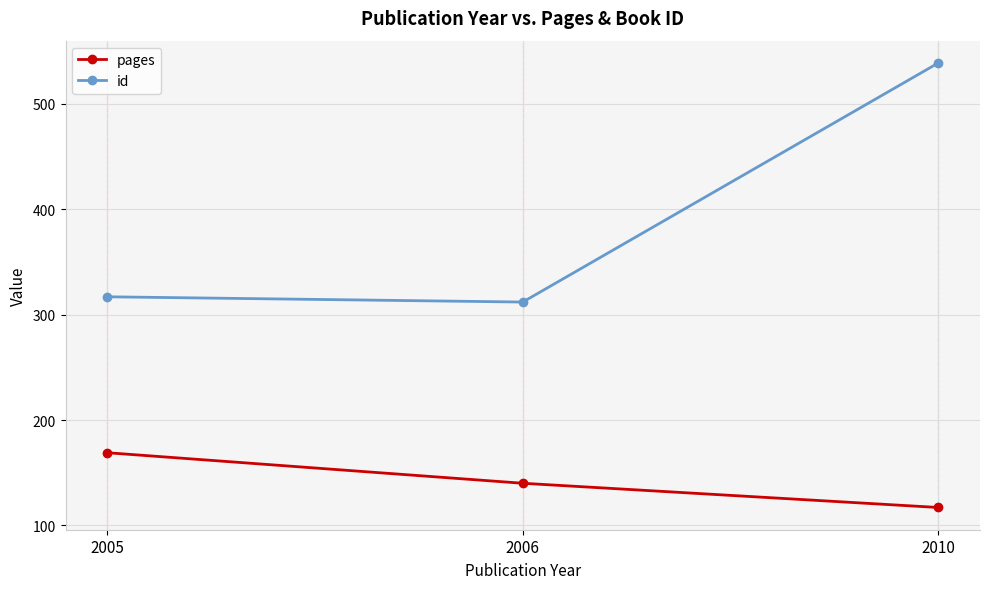

At which label is id closest to 425?

2005